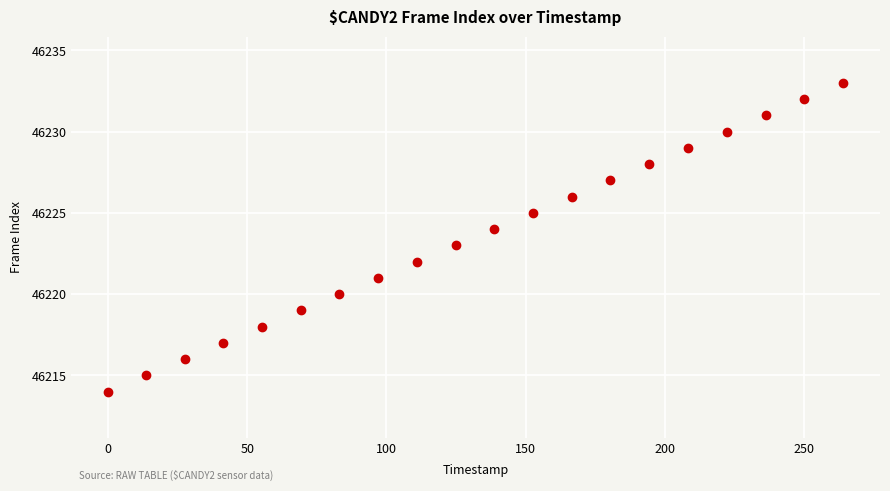

What is the range of Y values (max minus min)?

19